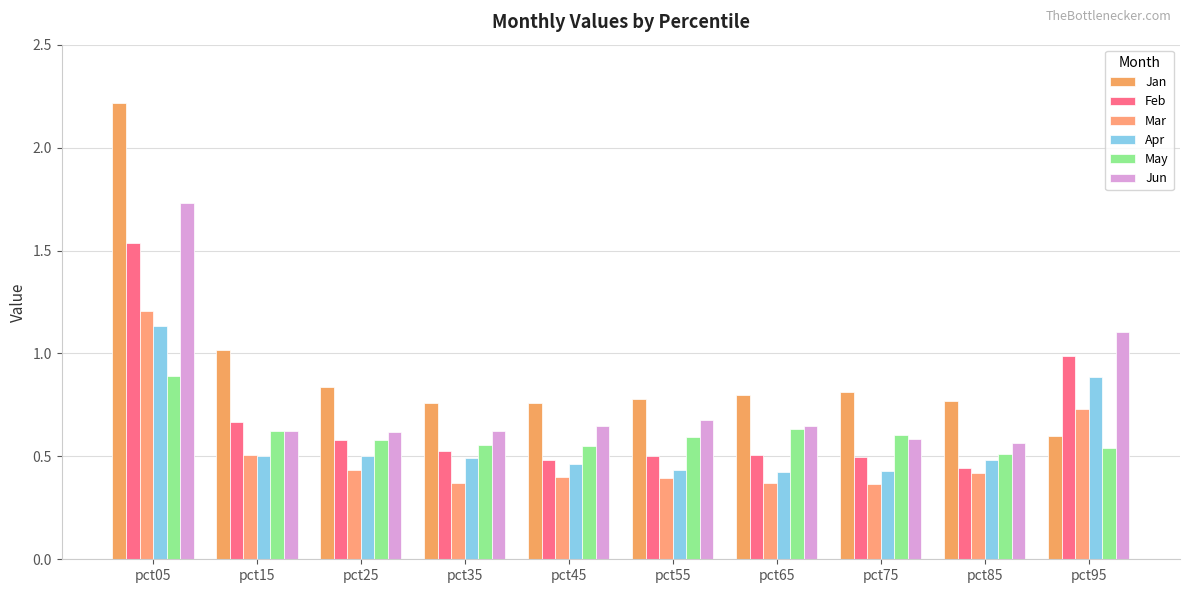

How many bars are there in total?

60